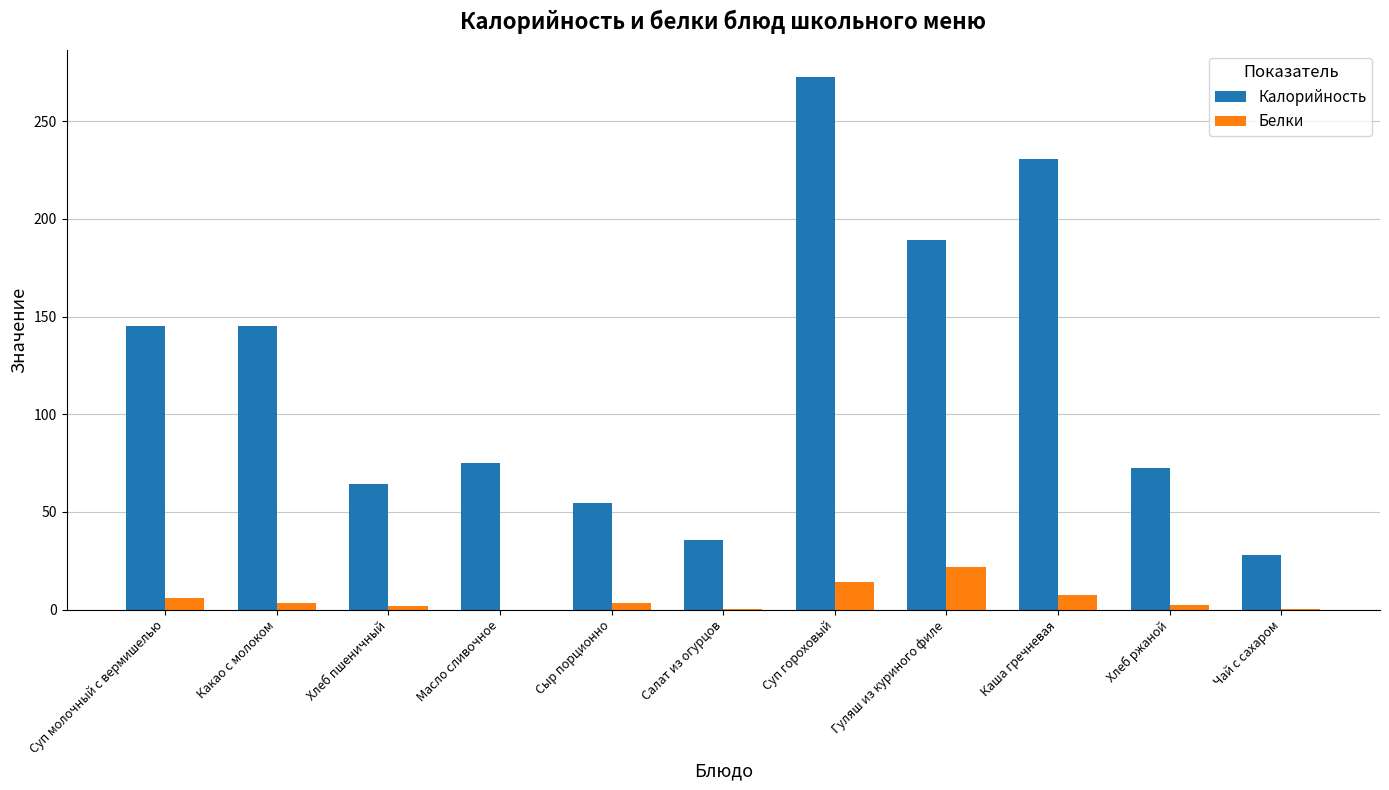

What is the average value of the Калорийность series?

119.3